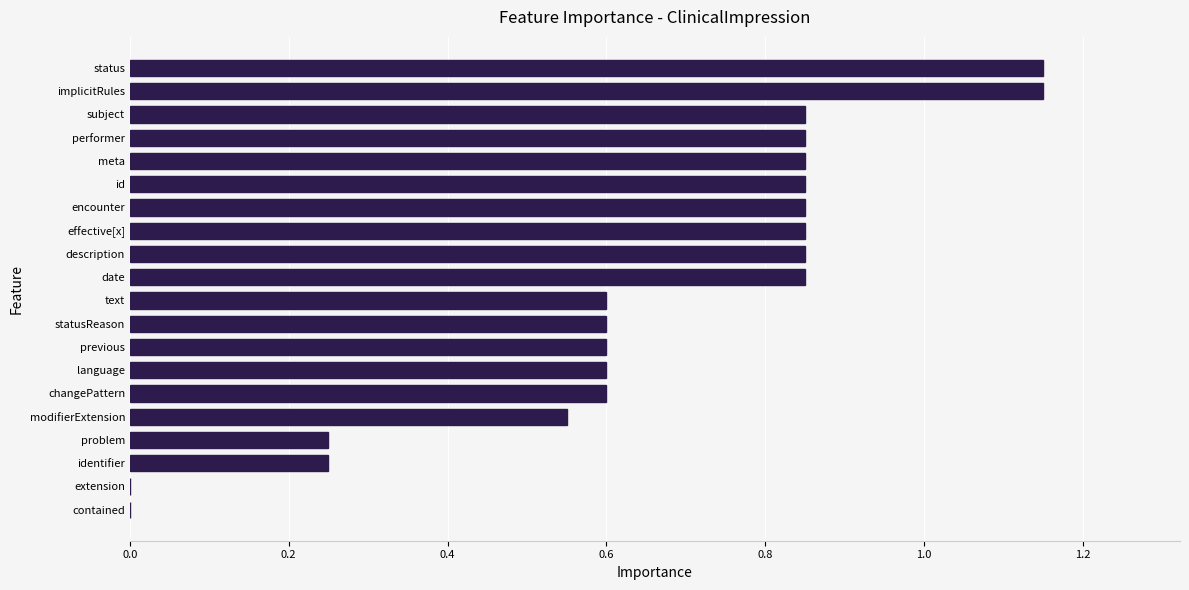

True or false: the data shows 0.6 at modifierExtension.

True